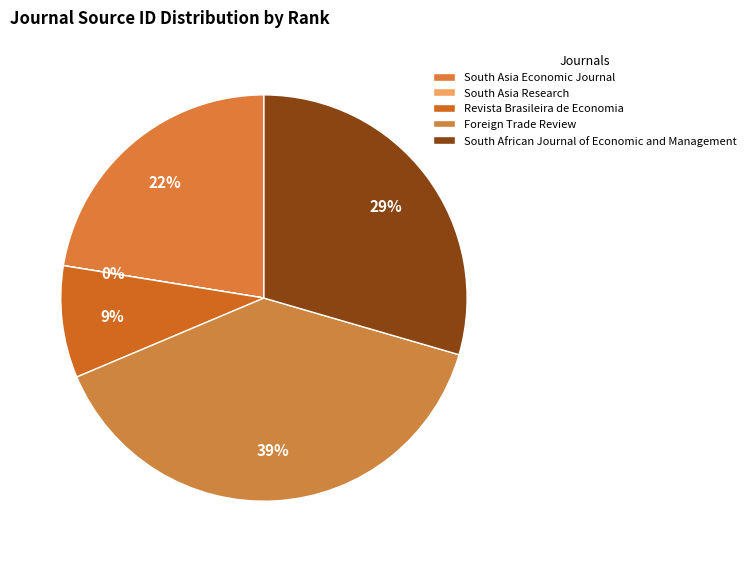

Rank the categories by value from lowest to highest.

South Asia Research, Revista Brasileira de Economia, South Asia Economic Journal, South African Journal of Economic and Management, Foreign Trade Review